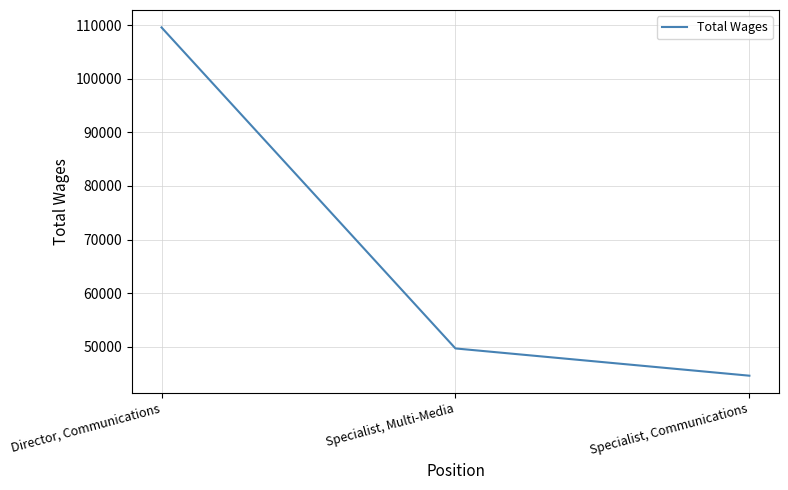

Rank the categories by value from highest to lowest.

Director, Communications, Specialist, Multi-Media, Specialist, Communications